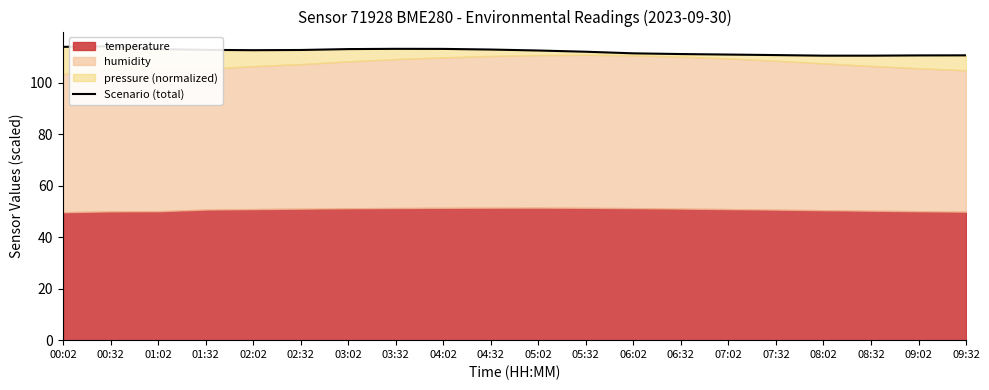

What is the difference between the maximum and minimum values?

3.7